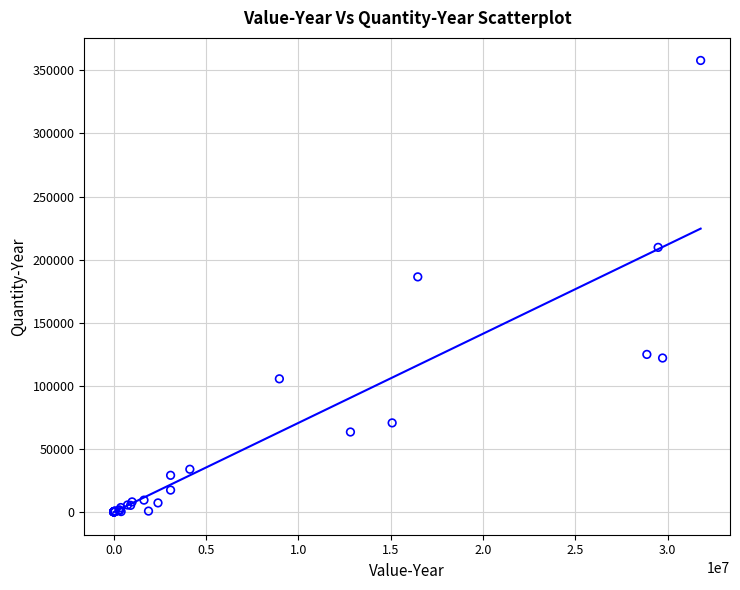

What Y value in the scatter plot is closest to 178938?

186288